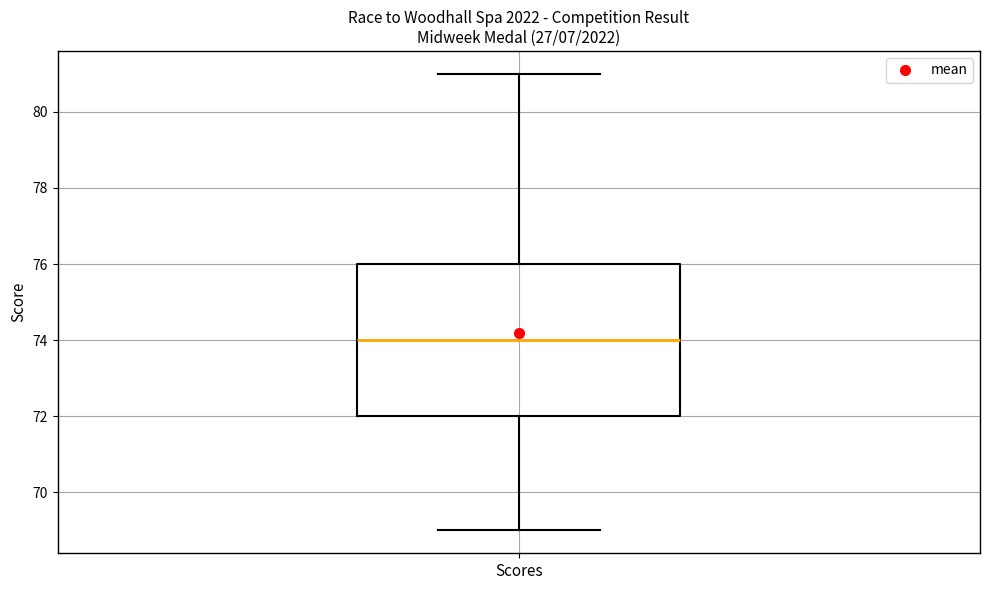

Transcribe this box plot: give where the median line is, the range the box spans, and where the two whiskers end, as read against the y-axis. The values are not printed on the chart, so give them approximately, as read against the axis.

median 74, box 72 to 76, whiskers 69 to 81